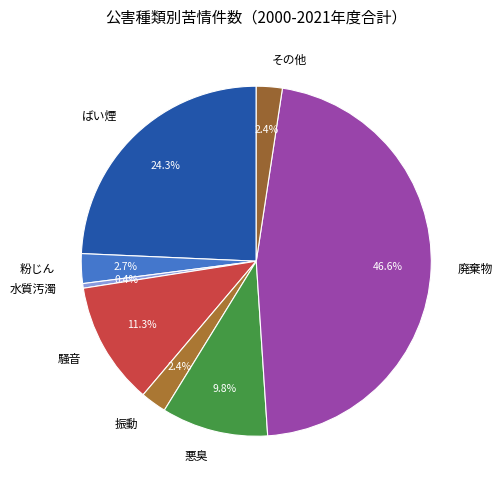

Which slice is the largest?

廃棄物